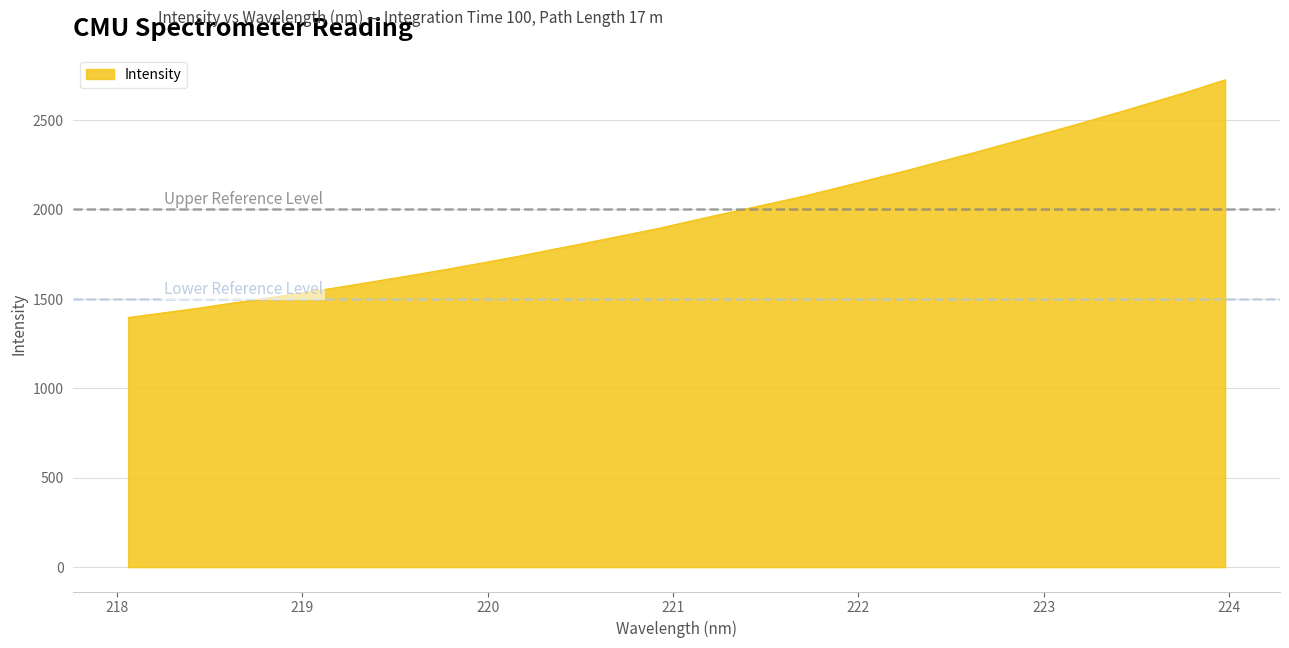

What is the difference between the maximum and minimum values?

1328.7